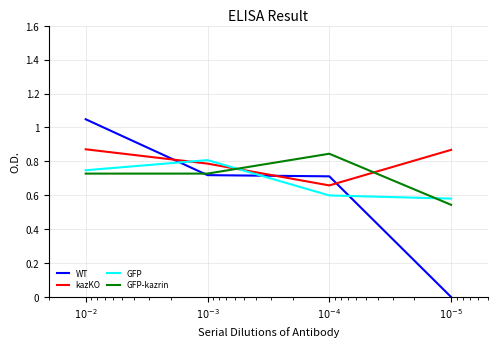

What position from the left is $10^{-3}$?

2